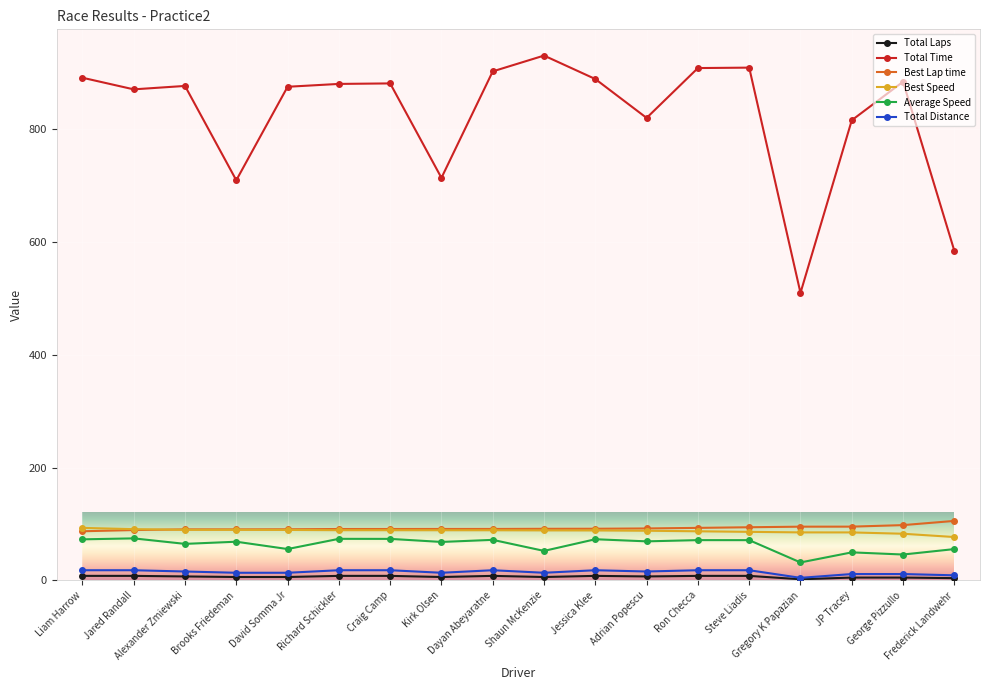

Count the number of data series in this chart.

6